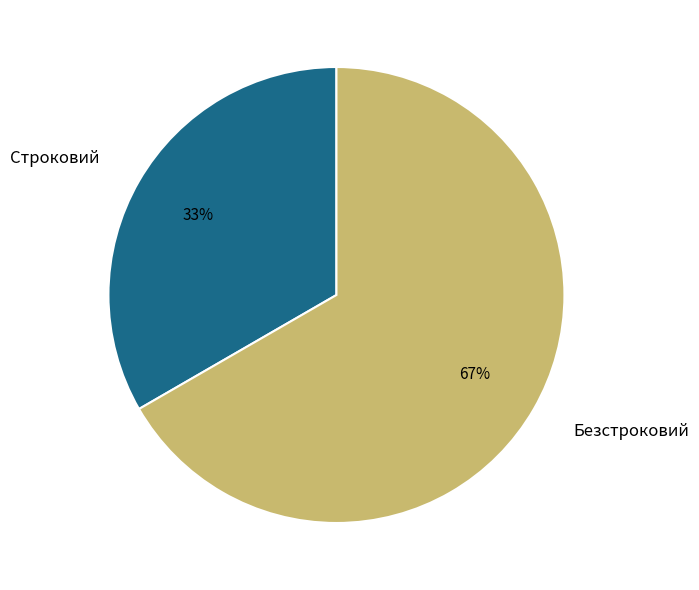

Approximately how many times larger is the value at Строковий compared to Безстроковий?

0.5